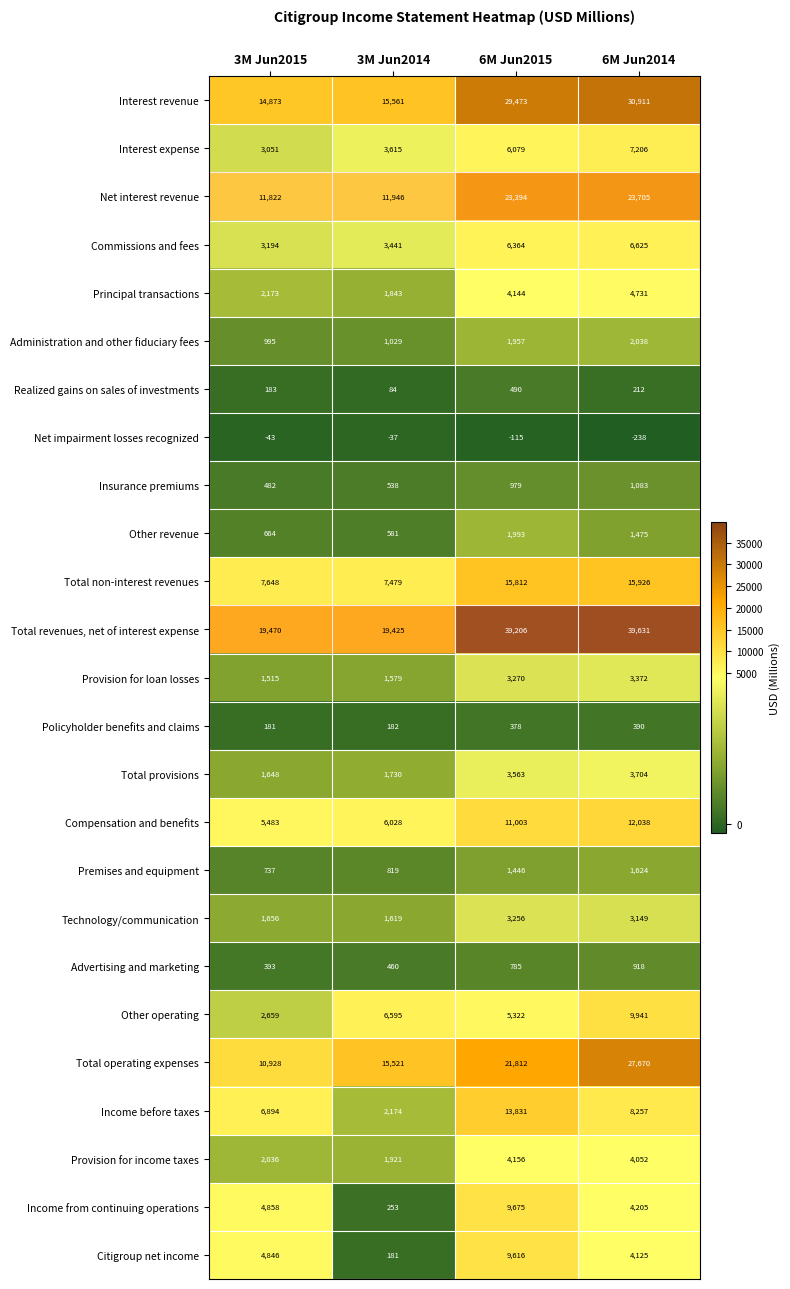

How many data points in Commissions and fees are less than 6364?

2